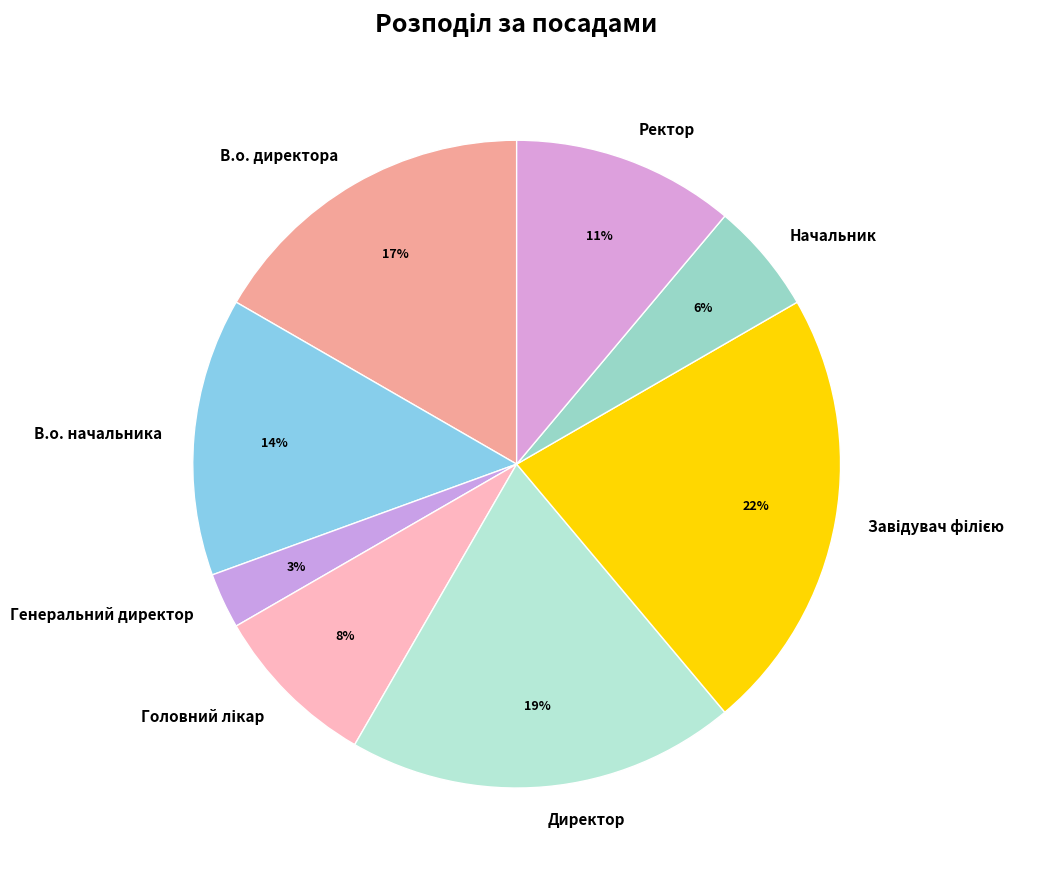

Which has a higher value, В.о. директора or Ректор?

В.о. директора